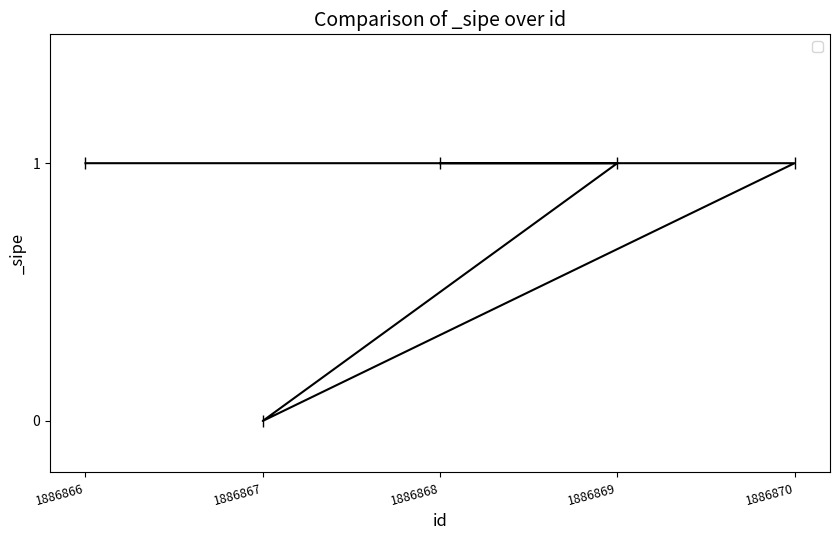

How many distinct data groups are displayed?

1